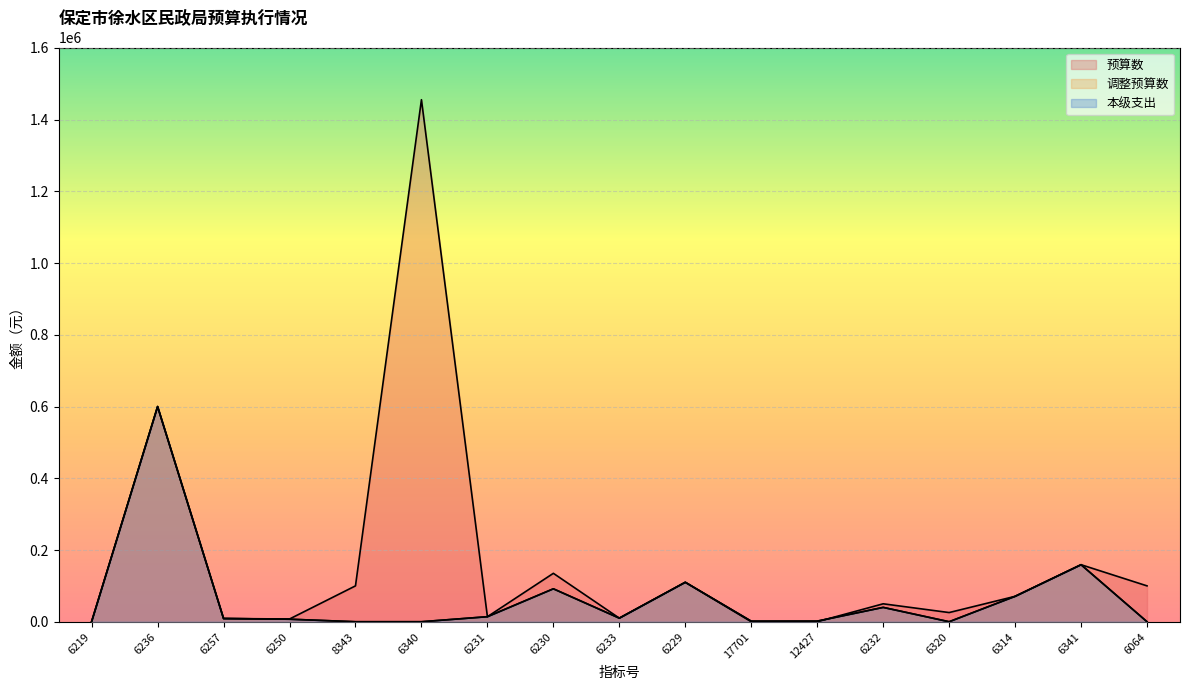

Which series has the widest spread of values?

预算数